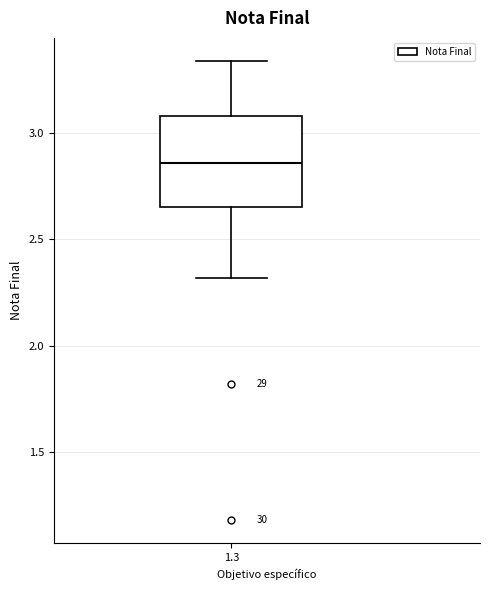

Where does the lower whisker of the box at x = 1.3 end on the y-axis? The values are not printed on the chart, so give them approximately, as read against the axis.

2.30